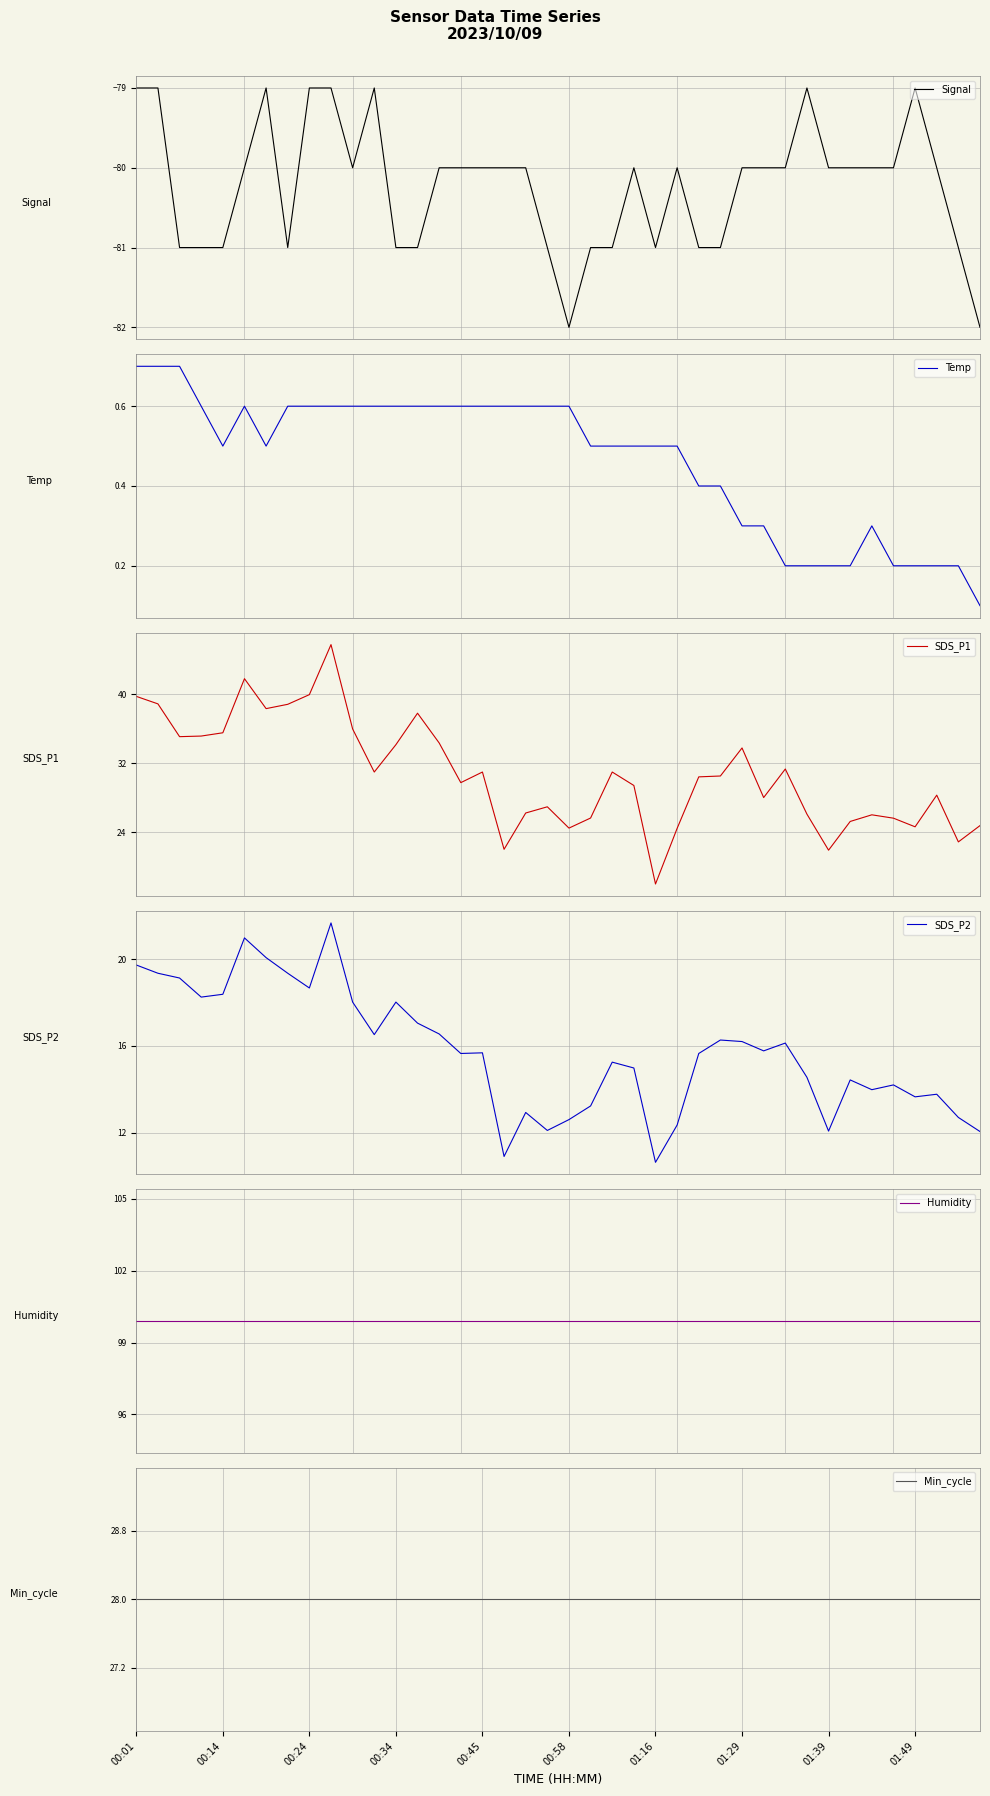

What is the highest value of the Signal series?

-79